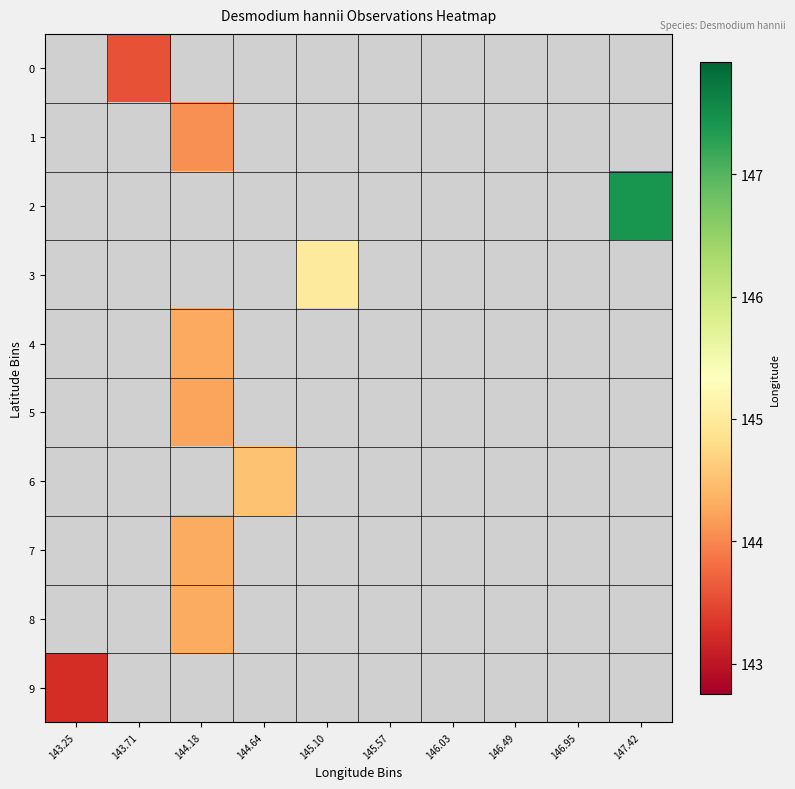

Is the value of 2 at 144.18 greater than the value of 1 at 146.95?

No